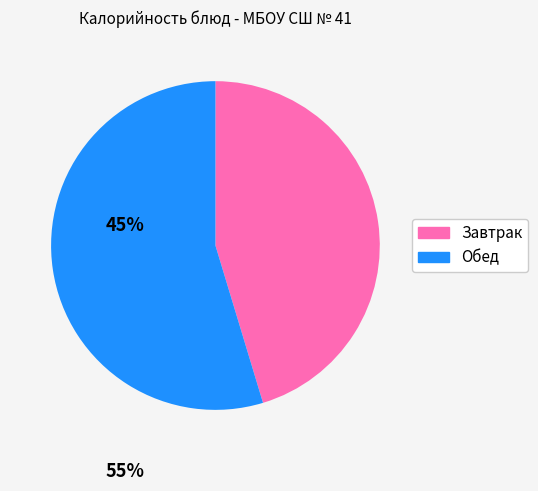

Is there a majority slice in this chart?

Yes